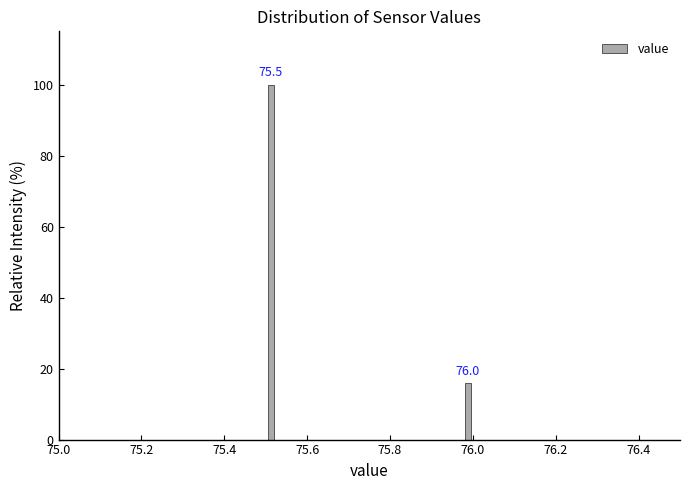

Read against the x-axis, roughly where is the centre of the tallest bar?

75.52